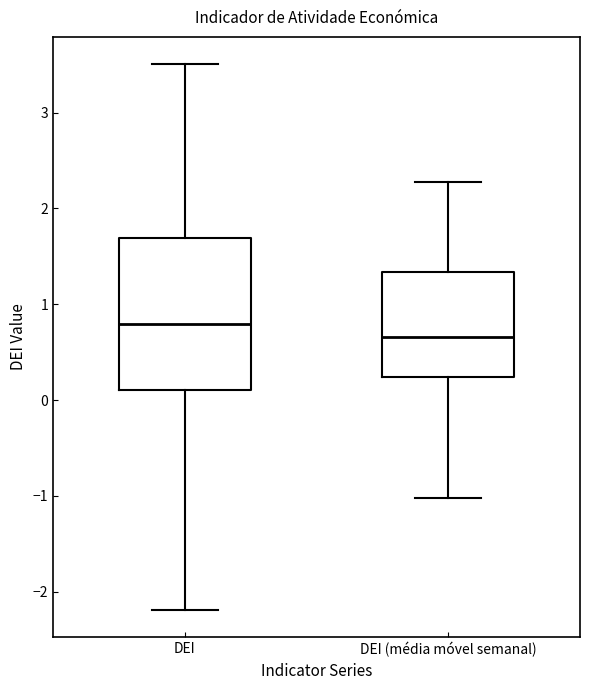

Which box has the highest median line?

DEI